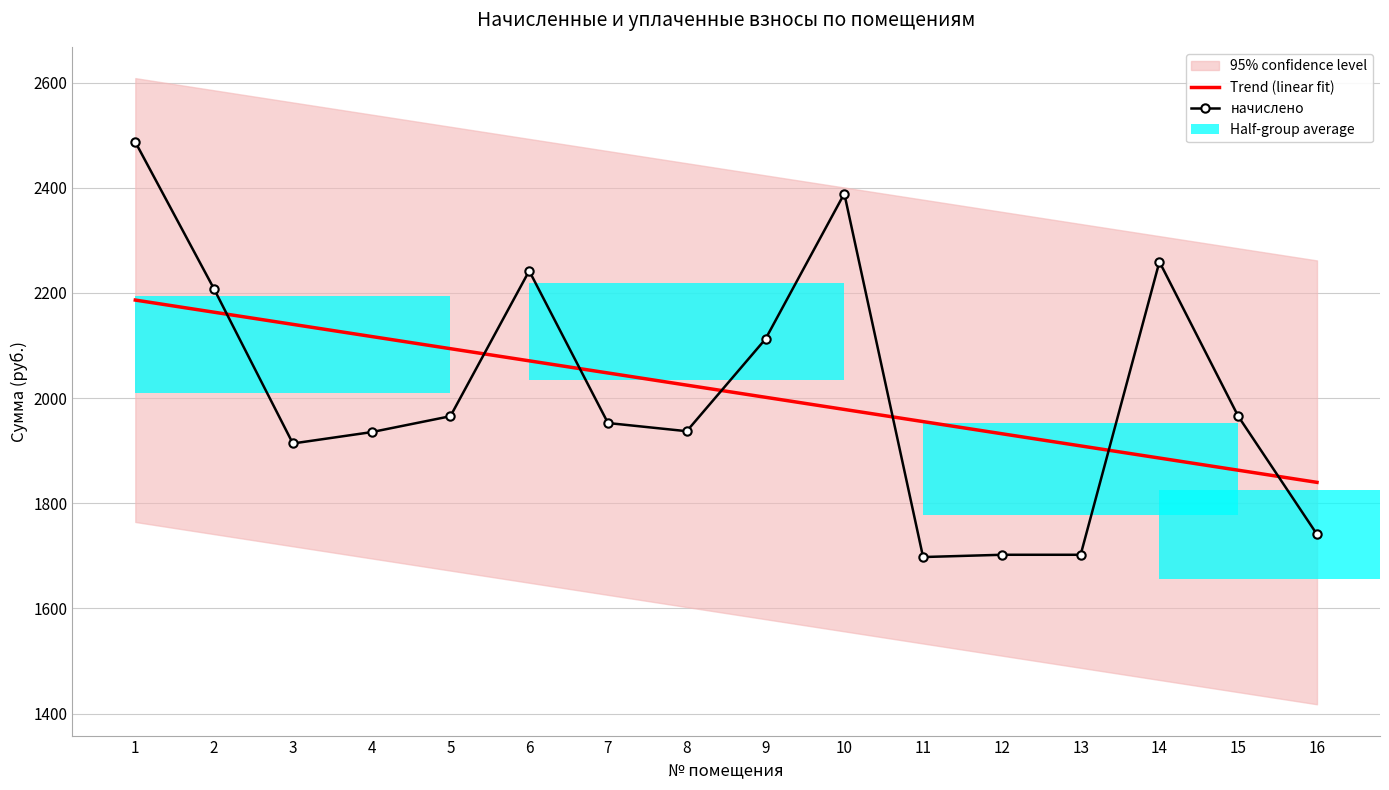

Which series has the widest spread of values?

начислено